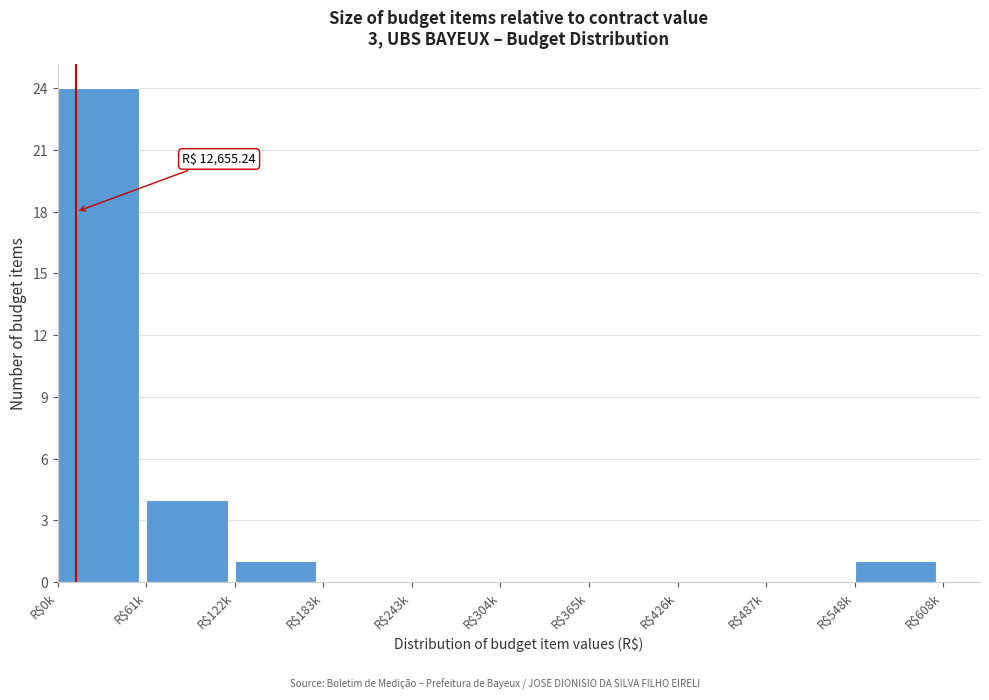

What is the maximum value shown in the chart?

24